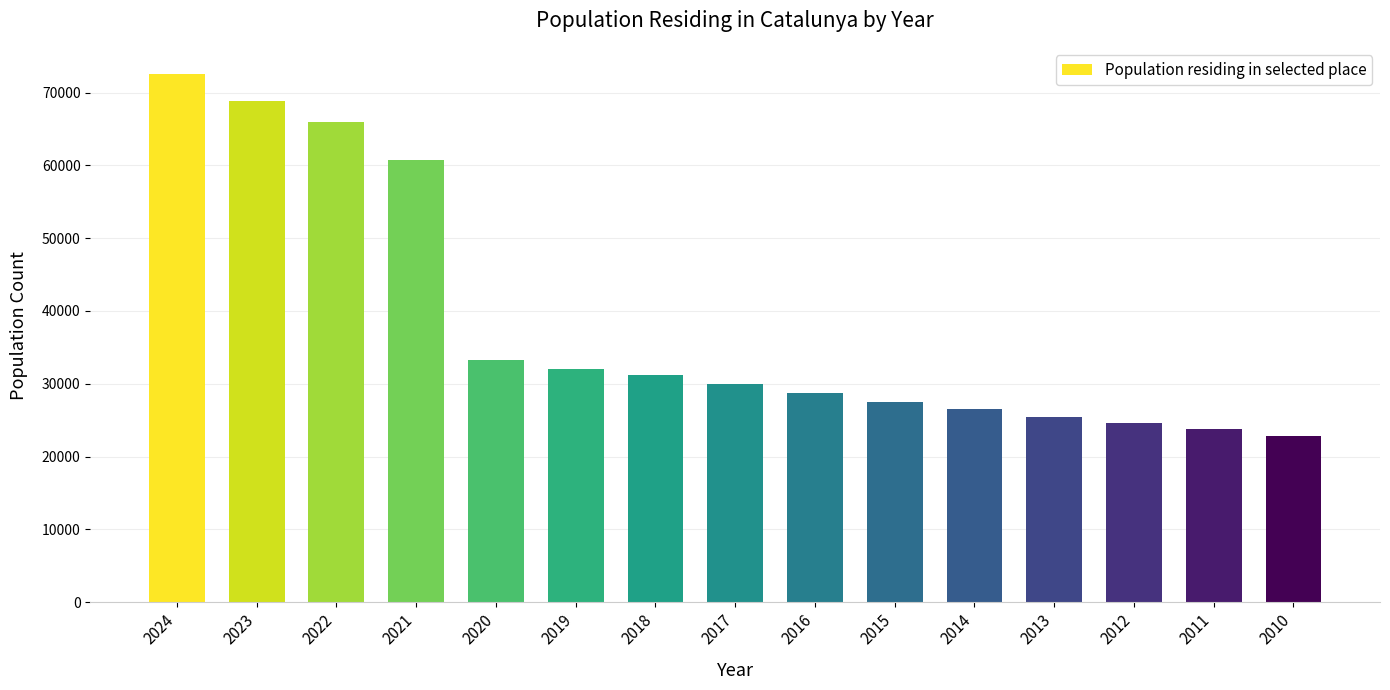

What is the difference between the values at 2016 and 2011?

5048